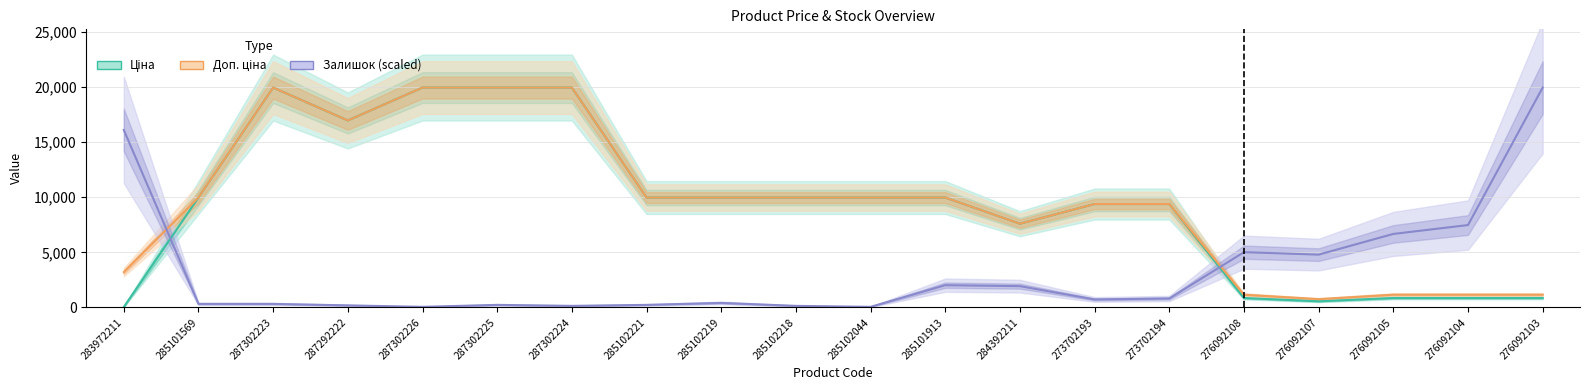

How many series are shown in this chart?

3